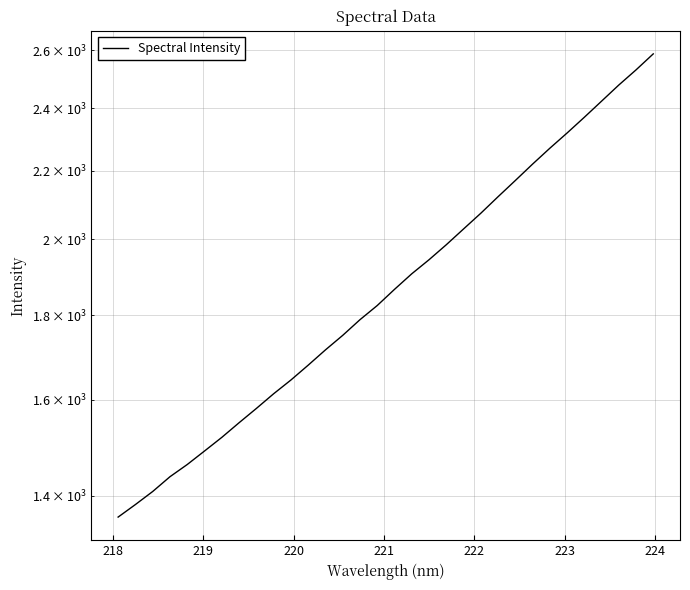

What is the maximum value shown in the chart?

2587.7